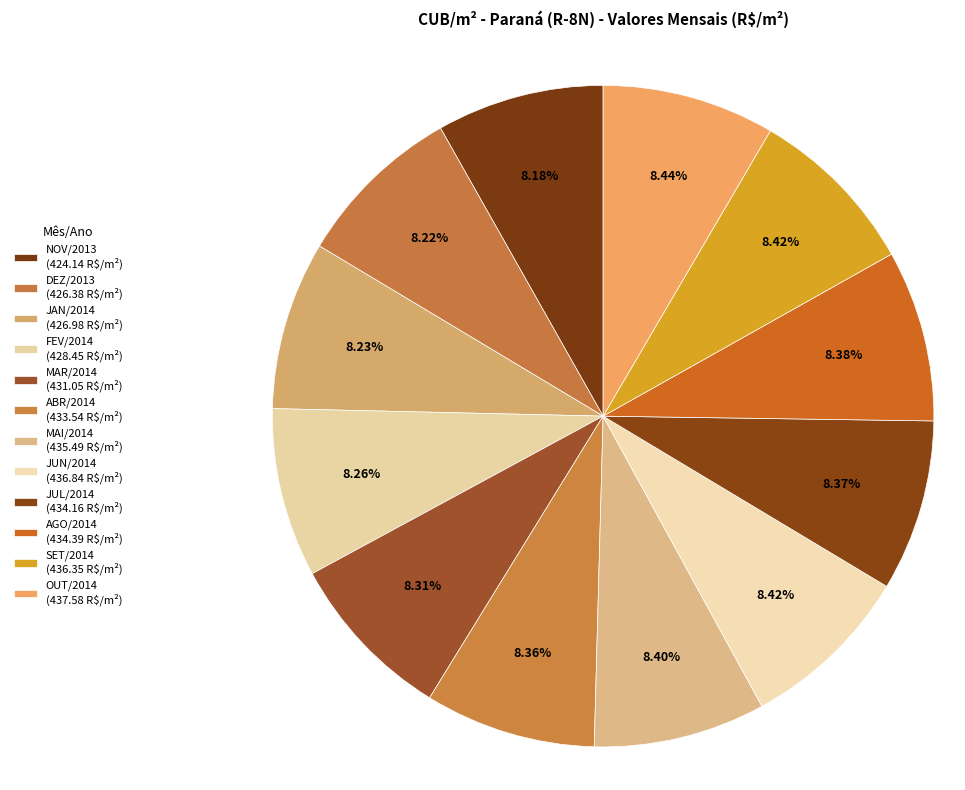

How many segments does this pie chart have?

12